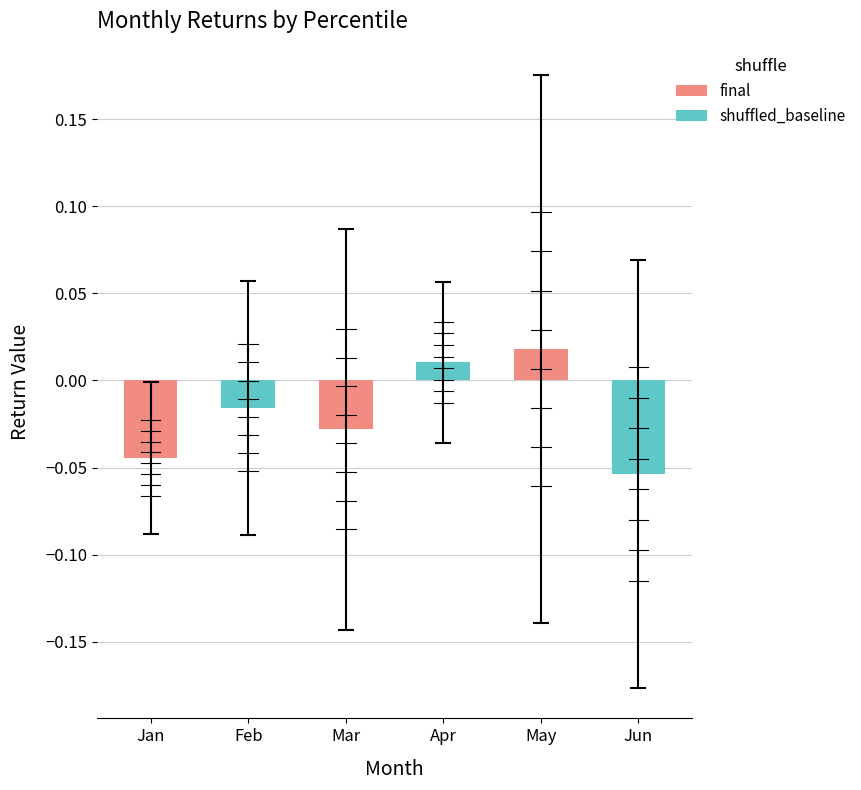

Reading left to right, what are all the values shown in this chart?

Jan: -0.0	-0.1	-0.1	-0.1	-0.1	-0.1	-0.1	-0.0	-0.1	-0.0
Feb: 0.0	-0.0	-0.0	-0.0	-0.0	-0.0	-0.0	-0.0	-0.0	0.1
Mar: 0.0	-0.0	-0.0	-0.0	-0.0	-0.0	-0.0	-0.0	-0.0	-0.2
Apr: -0.0	0.0	0.0	0.0	0.0	0.0	0.0	0.0	-0.0	0.1
May: 0.0	-0.0	-0.0	-0.0	-0.0	0.0	-0.0	-0.0	-0.0	0.3
Jun: -0.0	-0.0	-0.0	-0.0	-0.0	-0.0	-0.0	-0.0	-0.0	-0.2